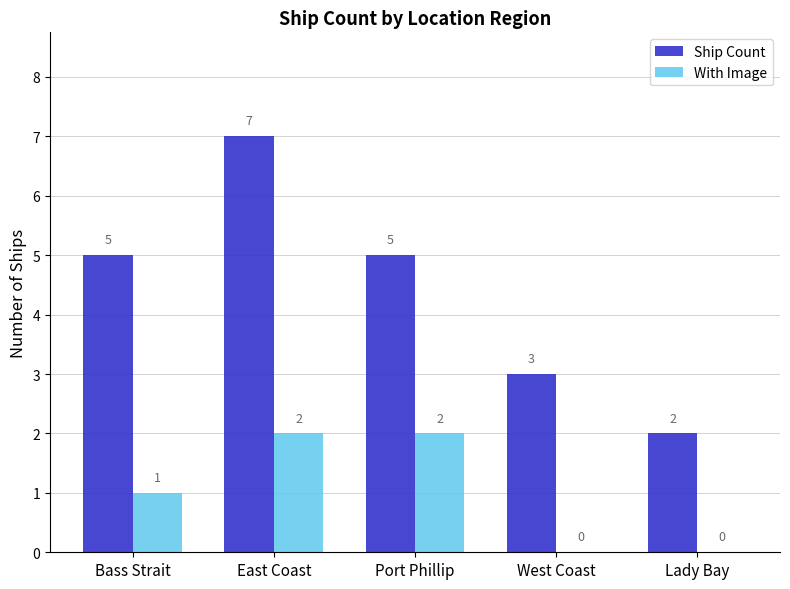

What is the sum of the With Image values at Bass Strait and Lady Bay?

1